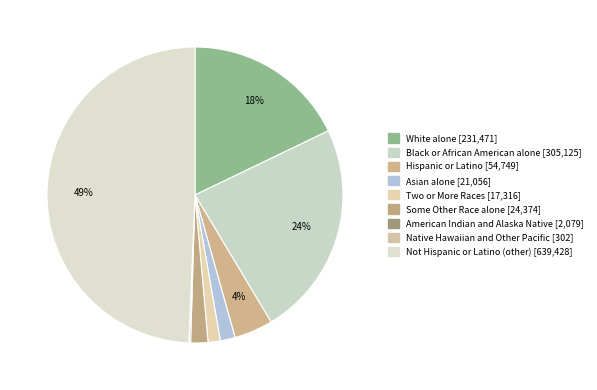

Is Two or More Races the majority of the pie?

No